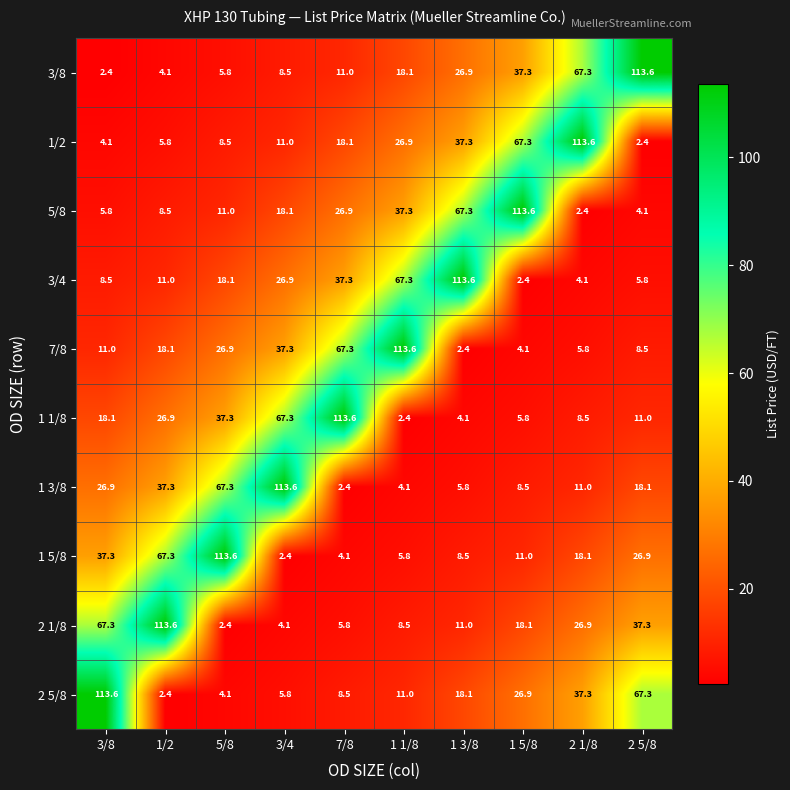

How many values in the 1 1/8 series exceed 18?

5